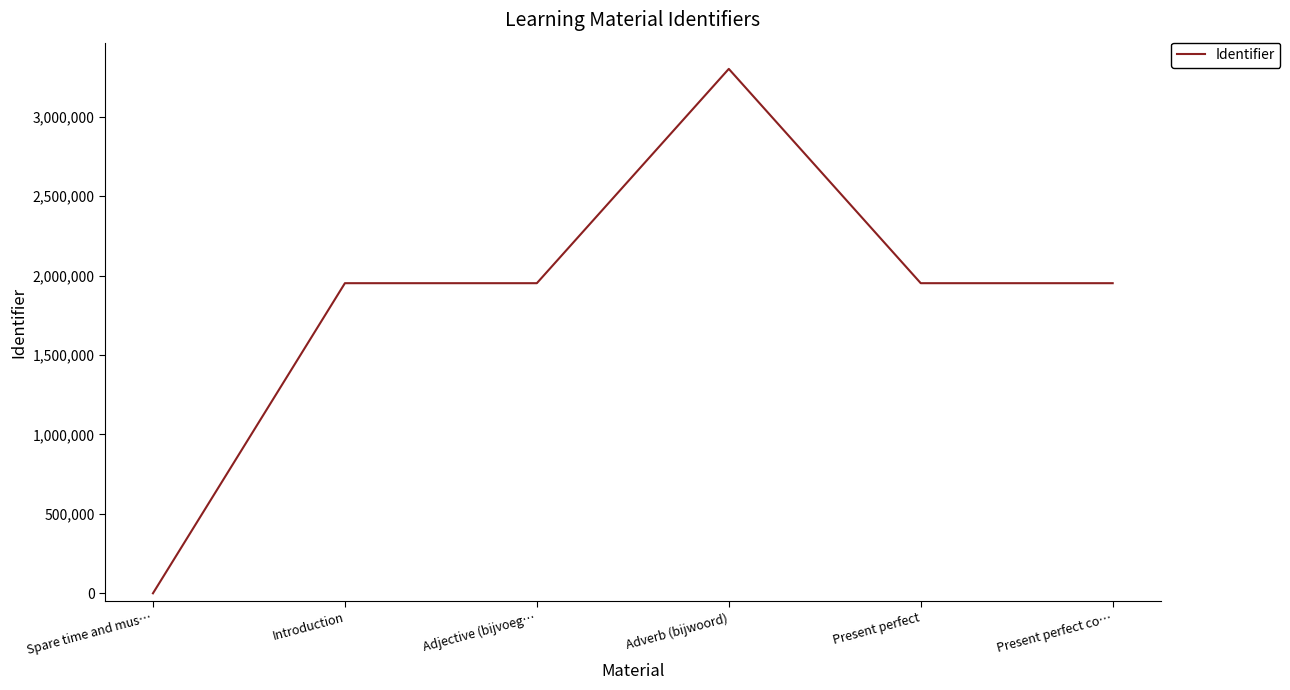

What is the difference between the values at Present perfect and Present perfect co…?

2